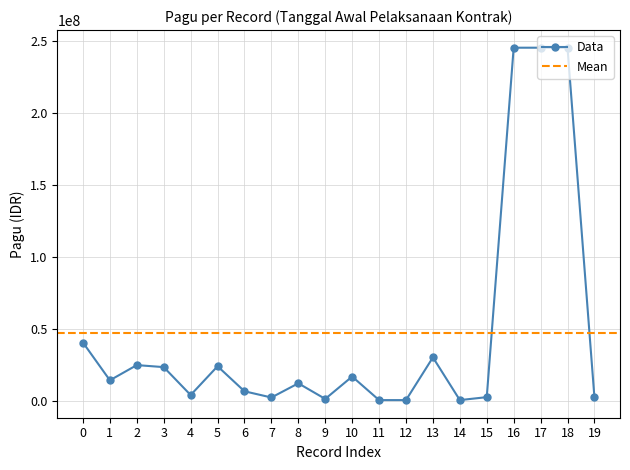

At which category does Data reach its first local valley?

1